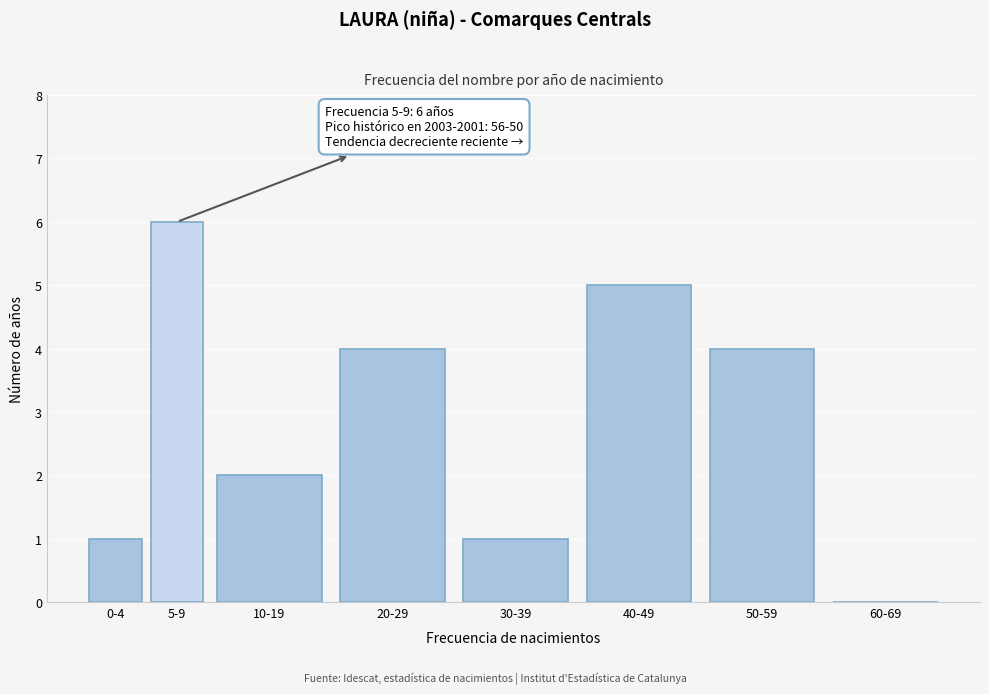

Reading left to right, what are all the values shown in this chart?

0-4=1	5-9=6	10-19=2	20-29=4	30-39=1	40-49=5	50-59=4	60-69=0